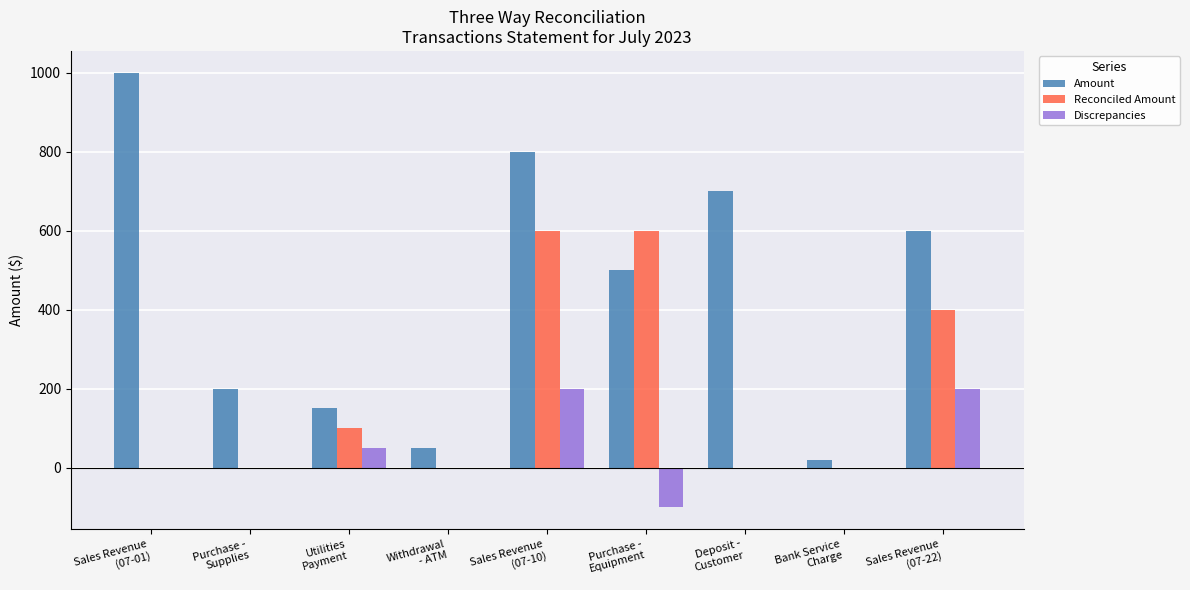

What is the sum of all Amount values?

4020